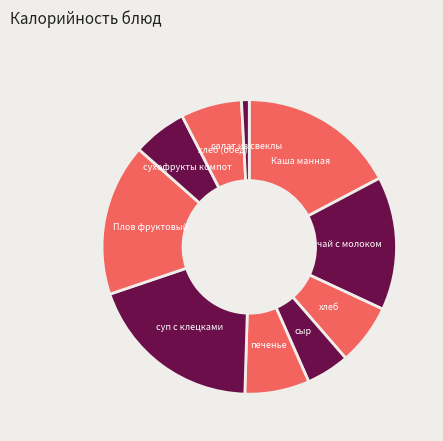

Is the sum of суп с клецками and салат из свеклы greater than half?

No